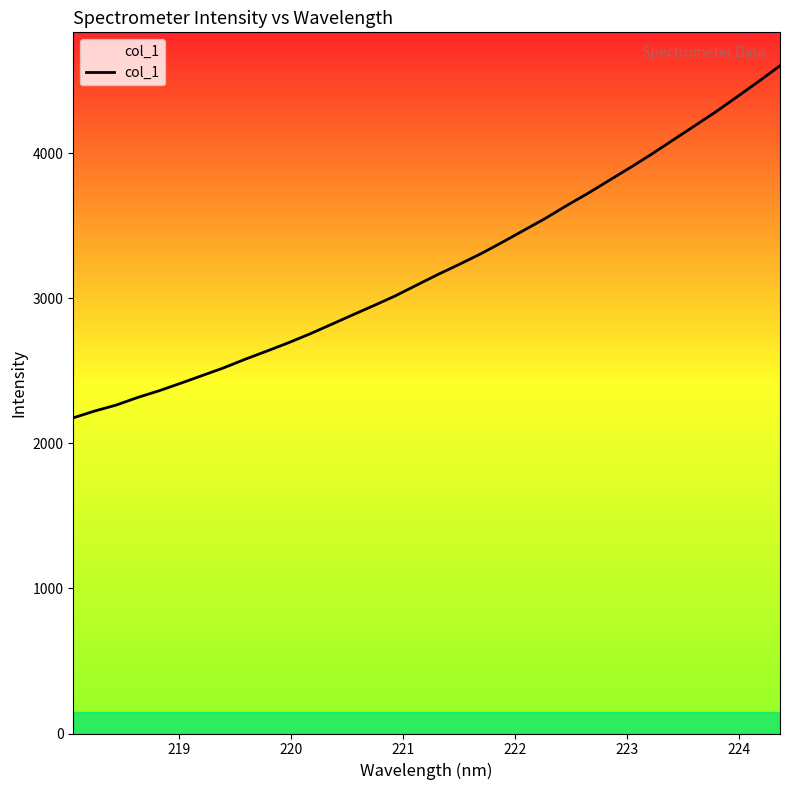

What is the smallest value displayed?

2176.2